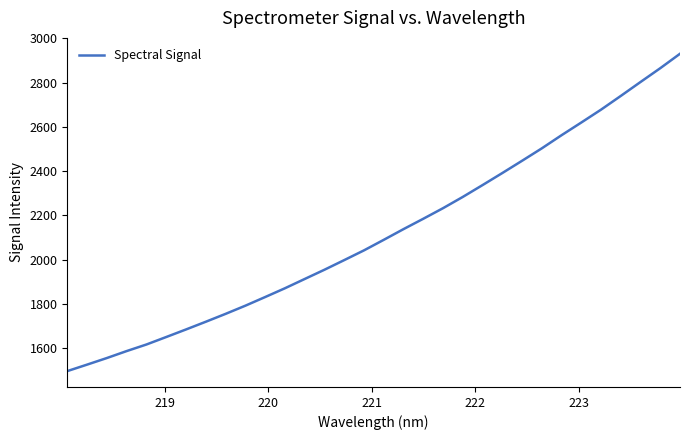

What is the maximum value shown in the chart?

2930.3